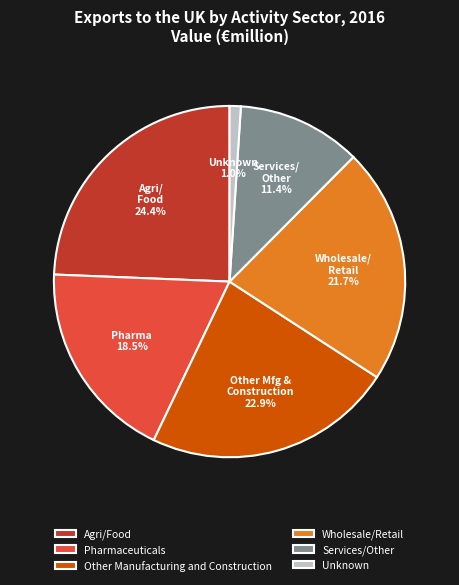

Rank the categories by value from lowest to highest.

Unknown, Services/Other, Pharmaceuticals, Wholesale/Retail, Other Manufacturing and Construction, Agri/Food